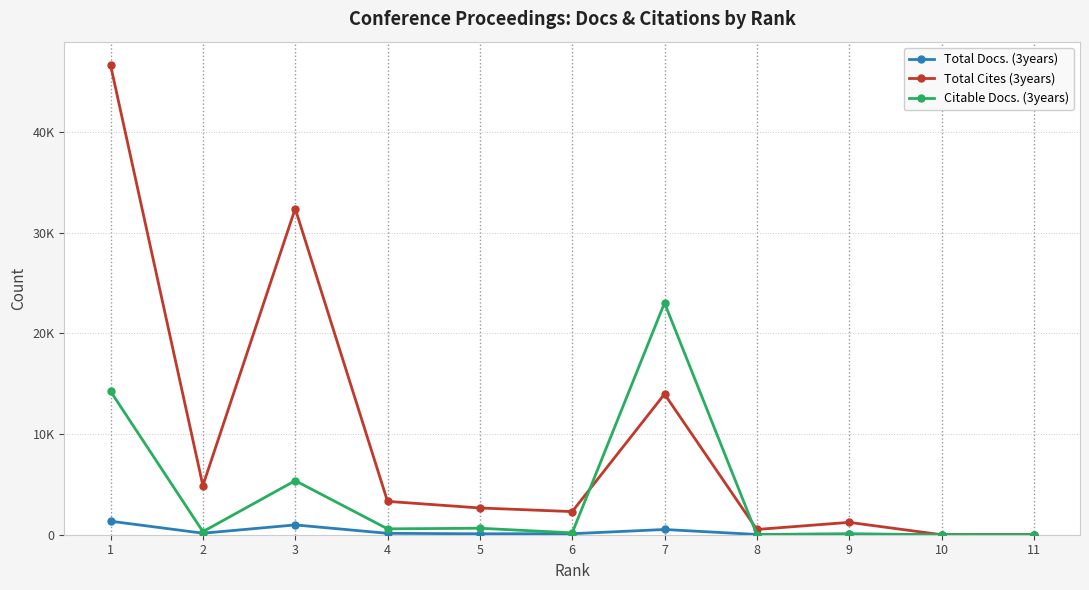

True or false: Total Cites (3years) has more than 1 points higher than both neighbors.

True